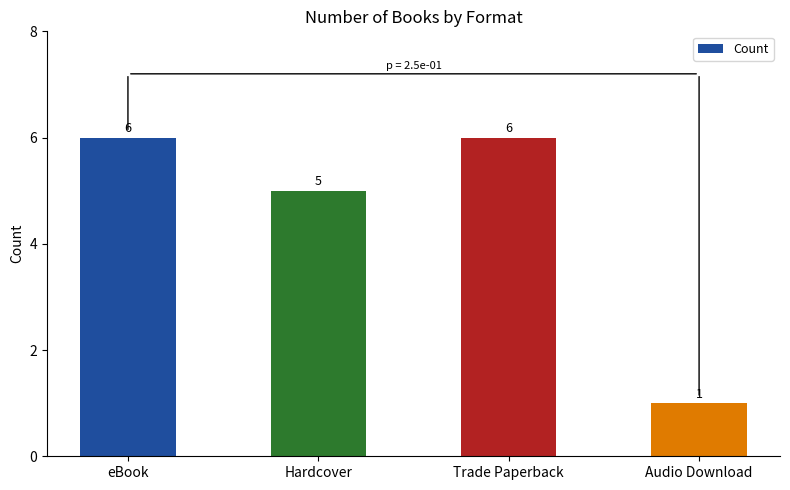

What is the value of the 2nd bar from the left?

5